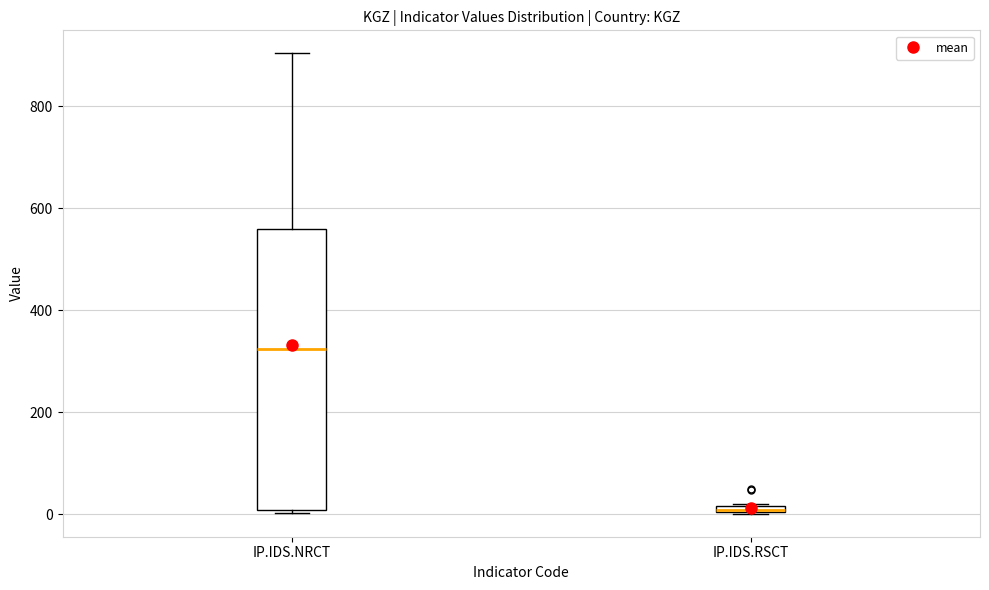

Where is the lower edge of the box for IP.IDS.RSCT on the y-axis? The values are not printed on the chart, so give them approximately, as read against the axis.

0